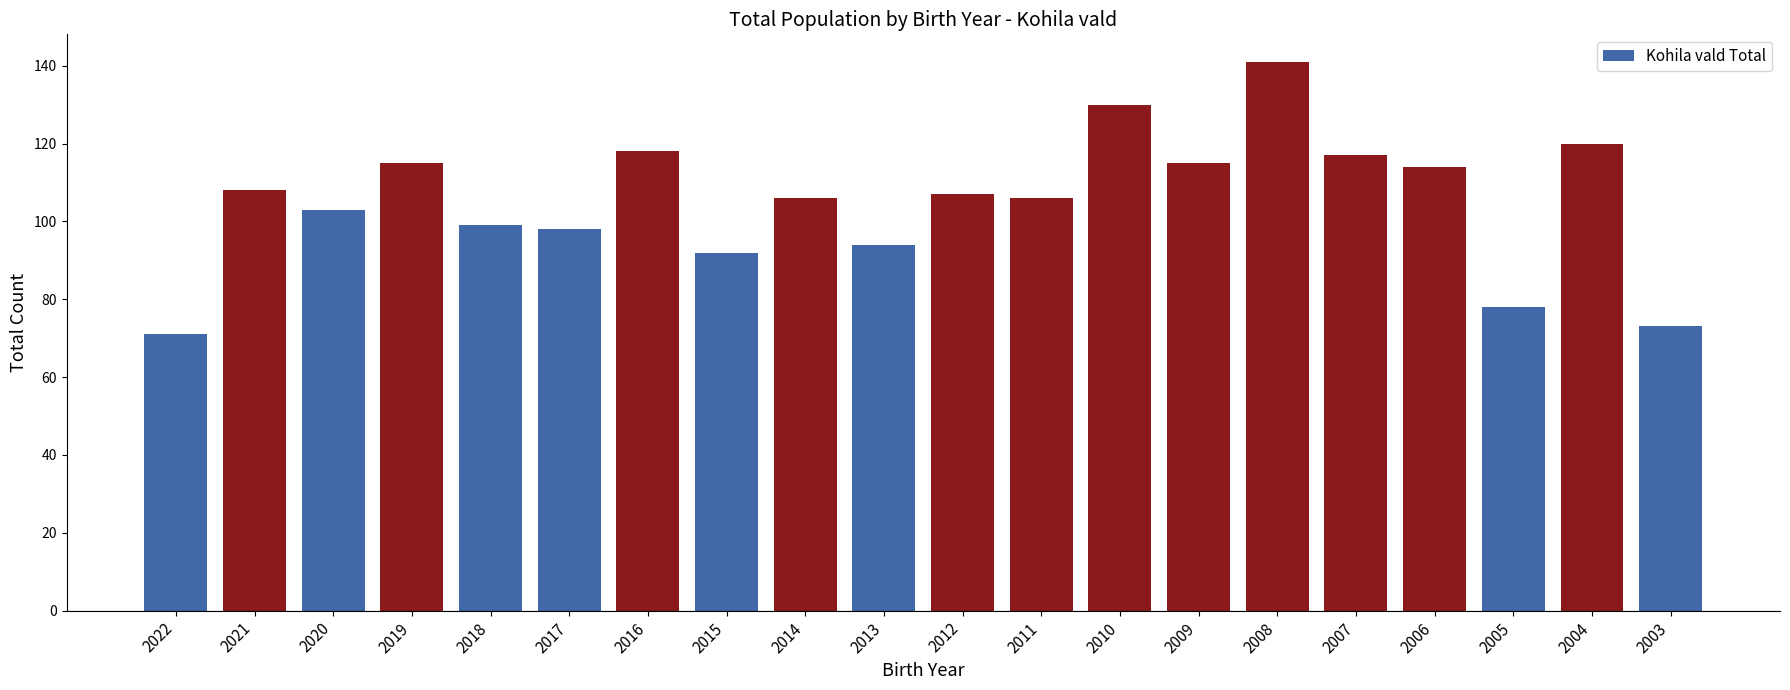

The chart shows a value of 92 at 2015. True or false?

True